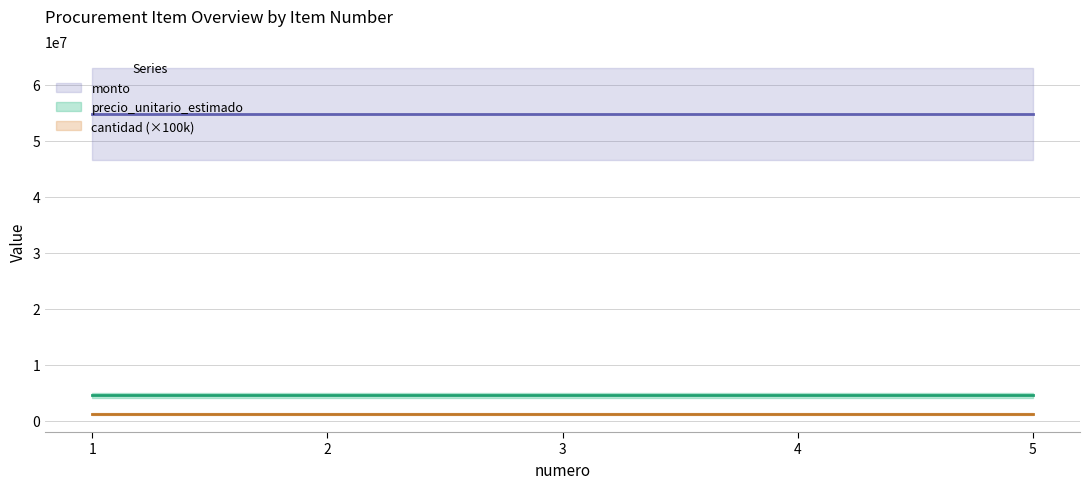

Which series changed the most between 4 and 5?

precio_unitario_estimado